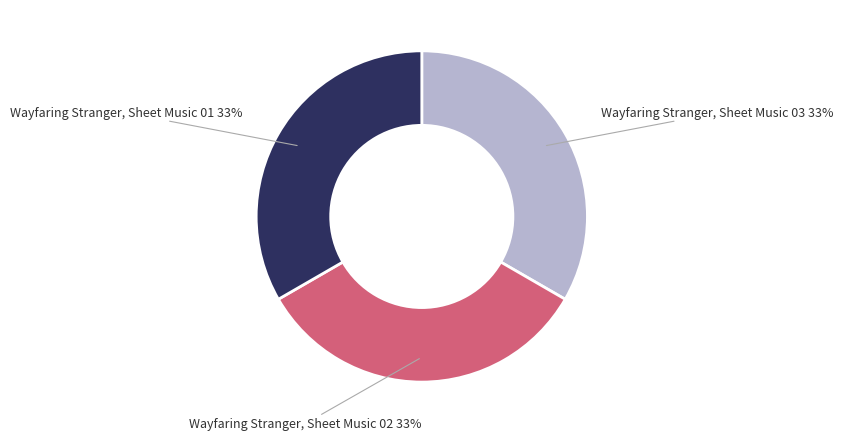

To the nearest percent, what is the average slice percentage?

33%